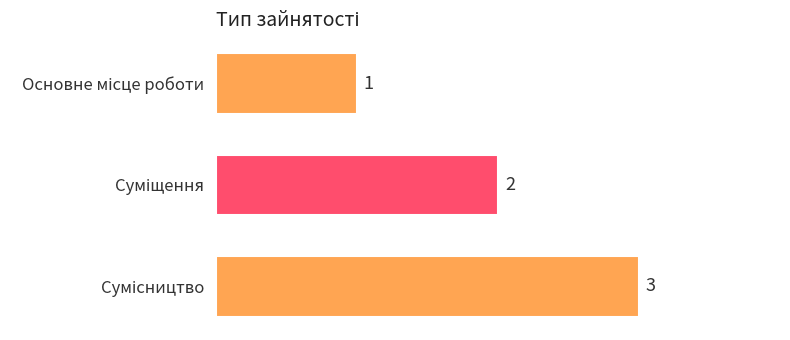

What is the smallest value displayed?

1